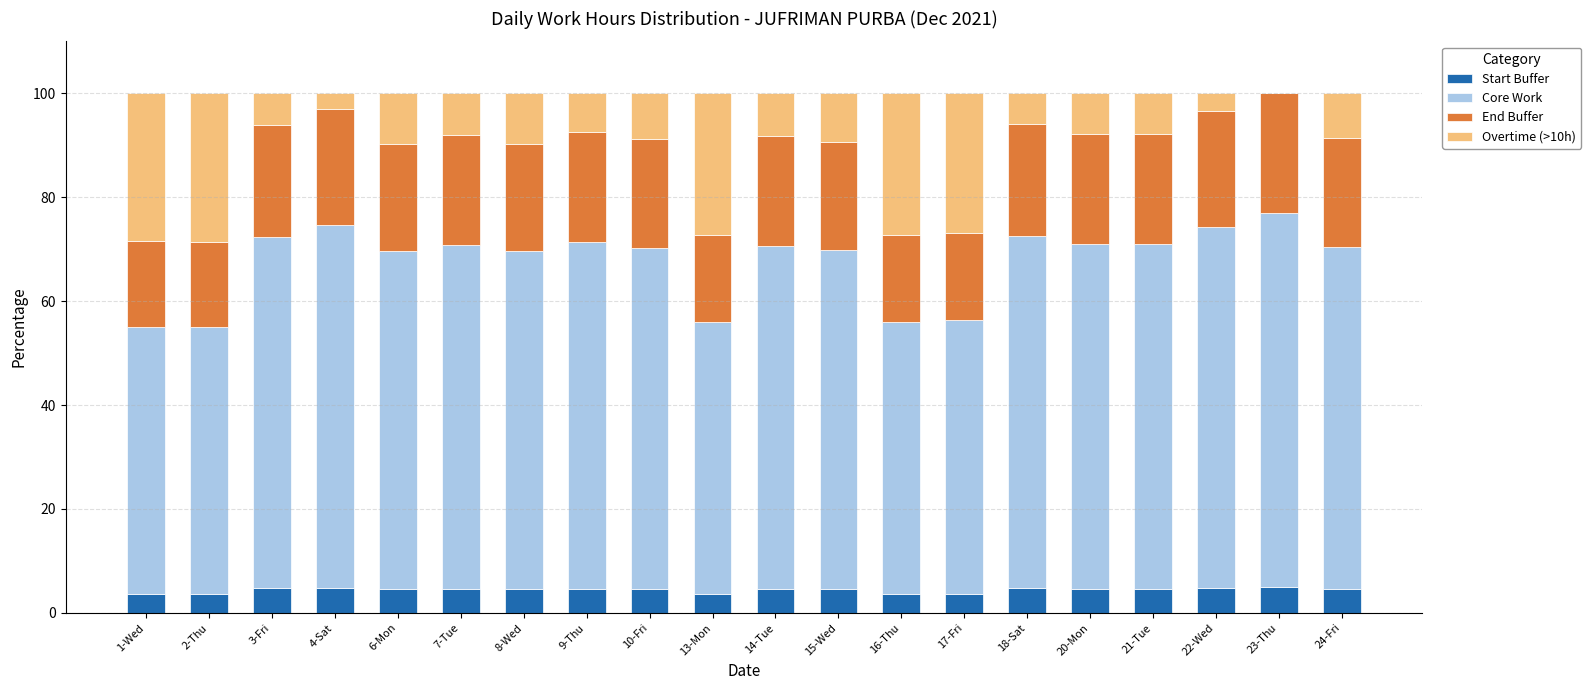

What is the total value across all series at 21-Tue?

100.0